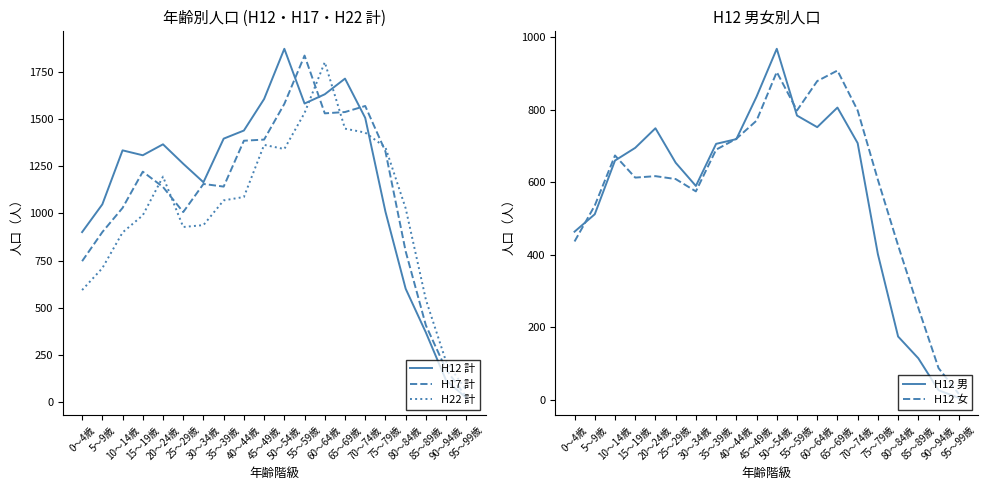

What is the label of the 19th point from the left?

90～94歳